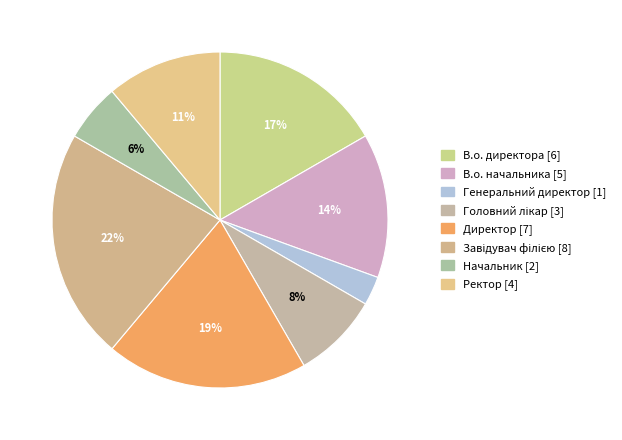

What is the largest slice in the pie chart?

Завідувач філією